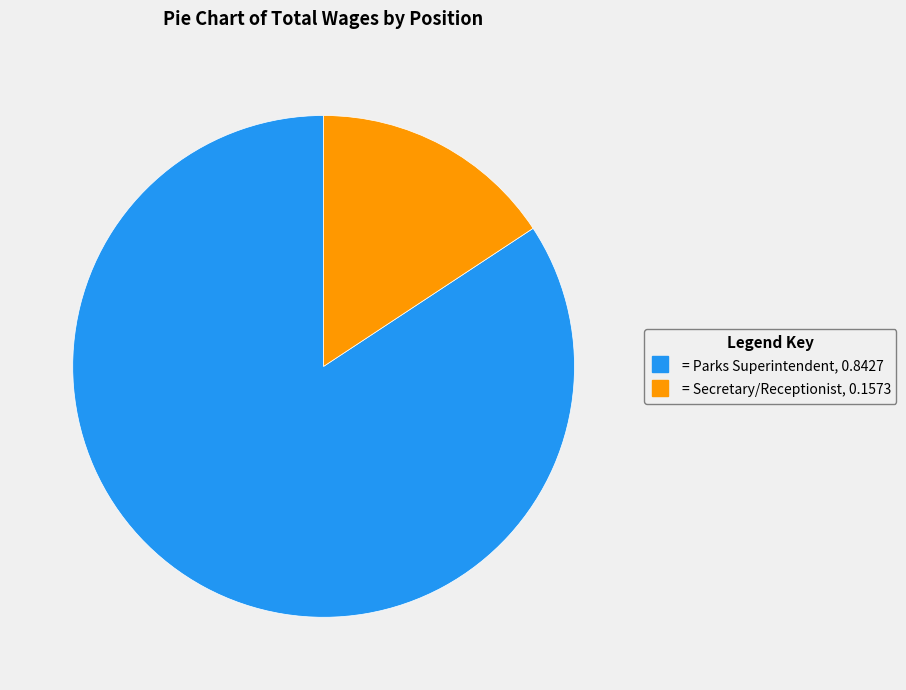

How many slices are in this pie chart?

2